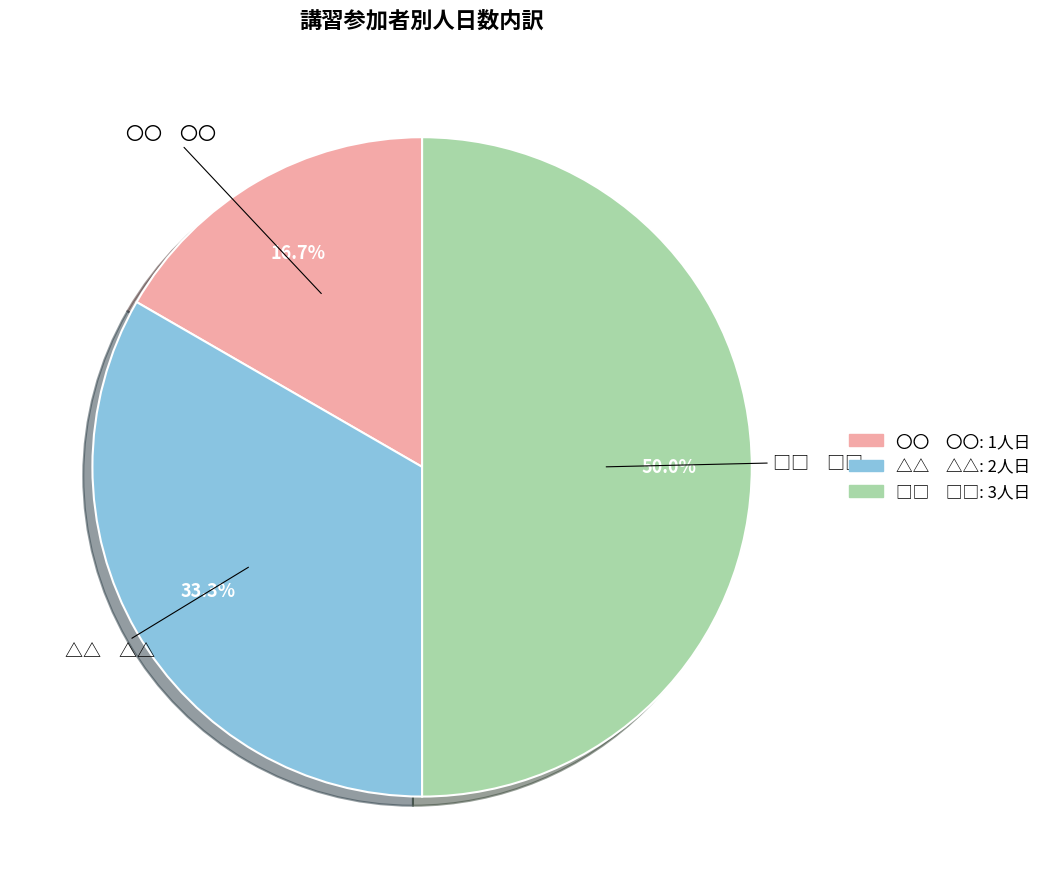

Approximately how many times larger is the value at 〇〇 〇〇 compared to △△ △△?

0.5